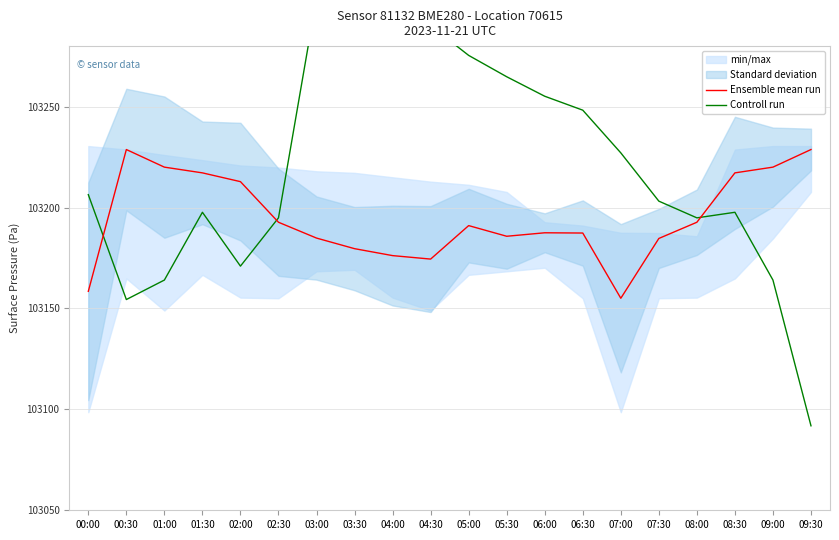

Reading left to right, extract all data points from this chart.

Ensemble mean run: 103158.5	103228.8	103220.0	103217.2	103212.8	103192.7	103184.9	103179.6	103176.2	103174.5	103191.1	103185.8	103187.5	103187.4	103155.1	103184.7	103192.7	103217.2	103220.0	103228.8
Controll run: 103206.4	103154.4	103164.1	103197.7	103171.0	103194.9	103303.9	103303.0	103299.8	103290.1	103275.4	103264.8	103255.2	103248.3	103227.1	103203.2	103194.9	103197.7	103164.1	103091.9